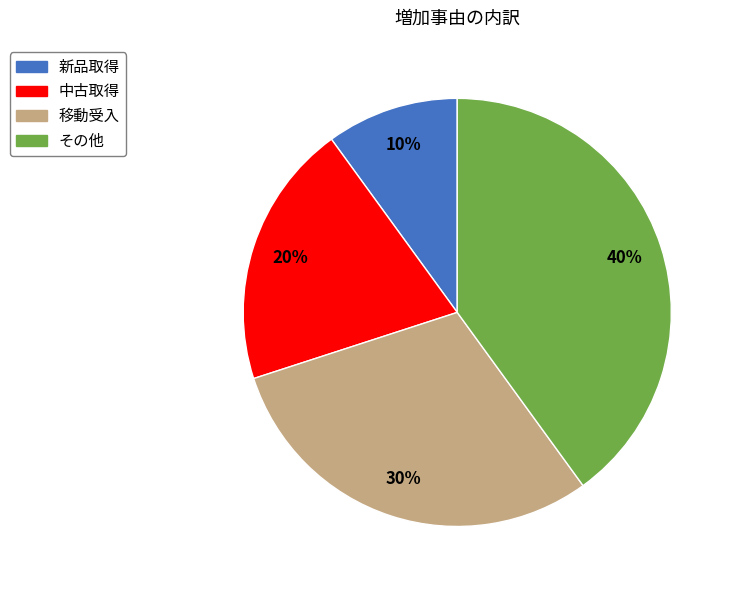

Does その他 account for over 50% of the chart?

No